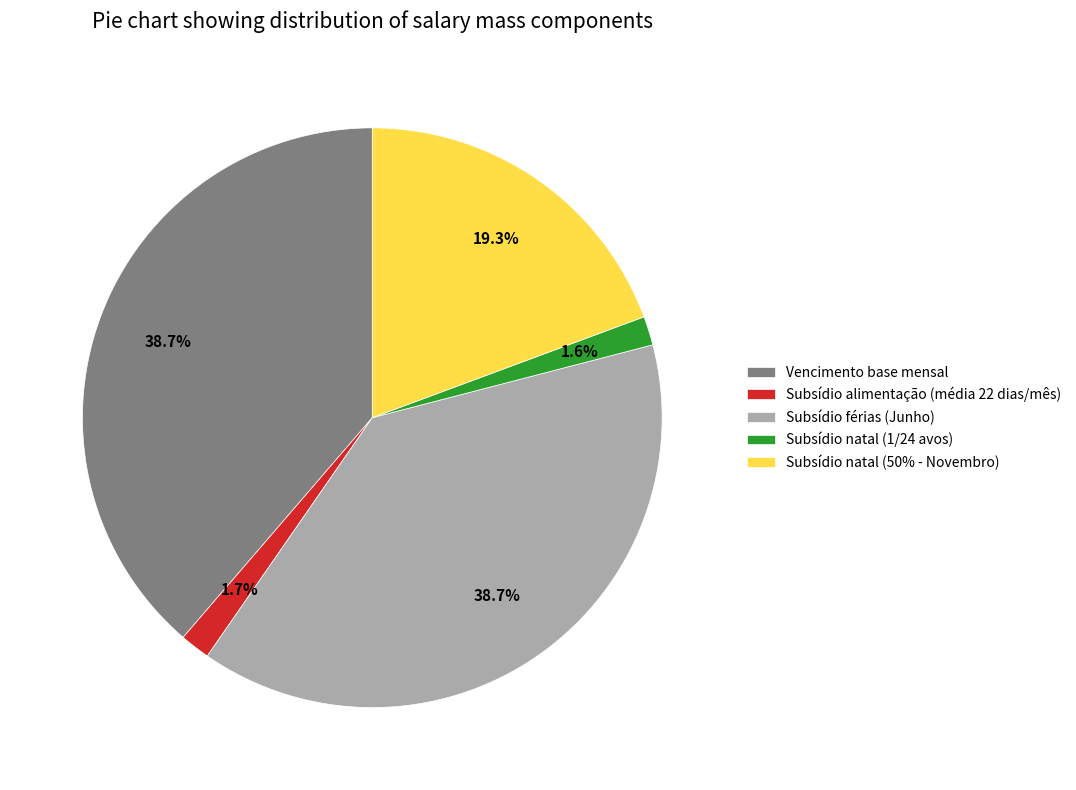

How many slices are in this pie chart?

5